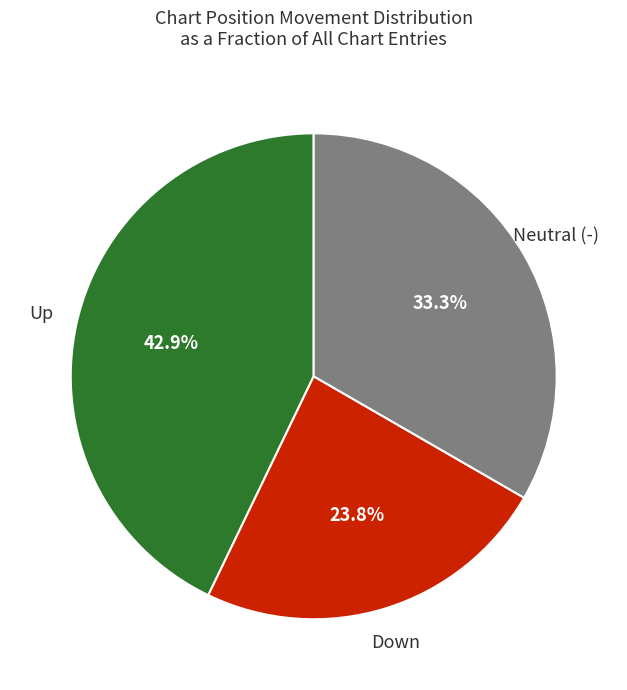

To the nearest percent, what is the difference between the largest and smallest slice percentages?

19%